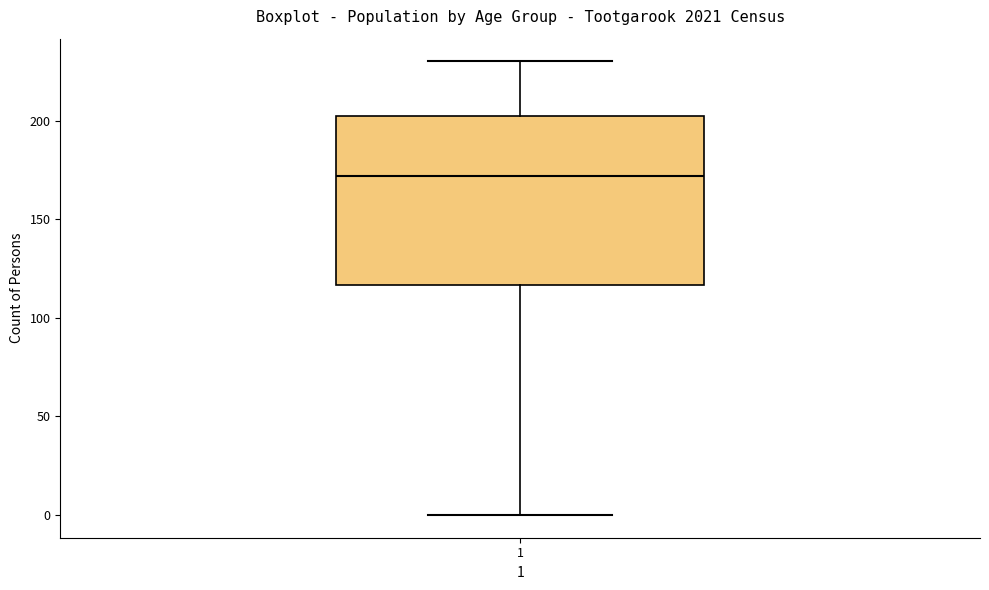

Where does the upper whisker of the box at x = 1 end on the y-axis? The values are not printed on the chart, so give them approximately, as read against the axis.

230